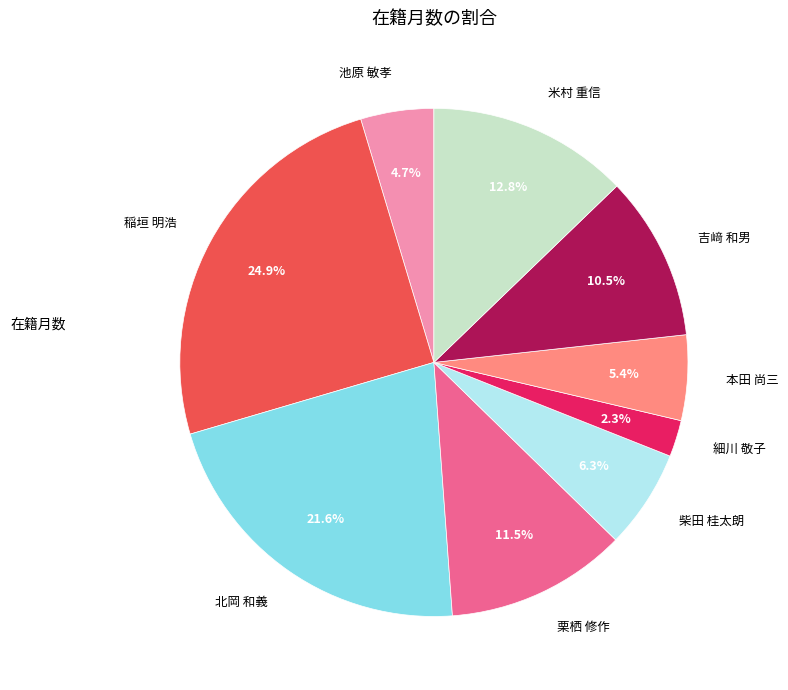

Which category has the smallest portion of the pie?

細川 敬子